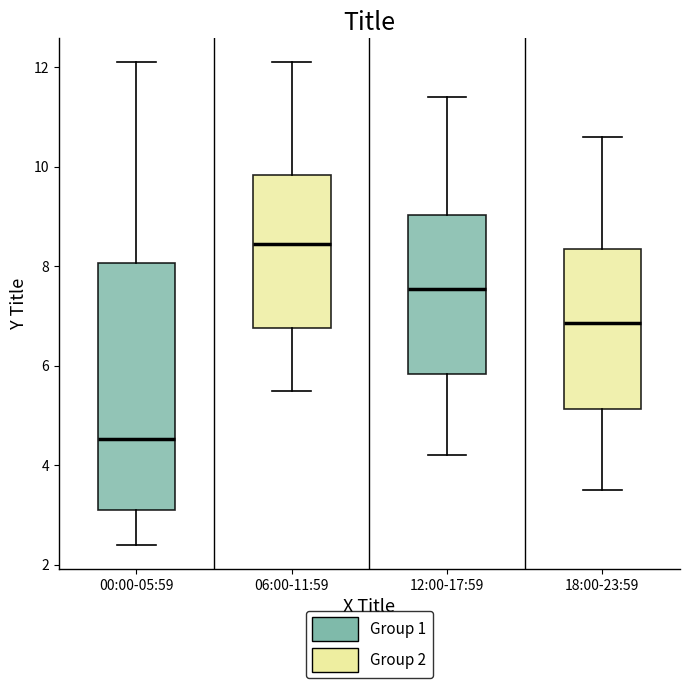

Reading left to right, read every box against the y-axis: the position of its median line, the range the box covers, and the ends of its whiskers. The values are not printed on the chart, so give them approximately, as read against the axis.

00:00-05:59: median 4.6, box 3.2 to 8.0, whiskers 2.4 to 12.2
06:00-11:59: median 8.4, box 6.8 to 9.8, whiskers 5.6 to 12.2
12:00-17:59: median 7.6, box 5.8 to 9.0, whiskers 4.2 to 11.4
18:00-23:59: median 6.8, box 5.2 to 8.4, whiskers 3.6 to 10.6